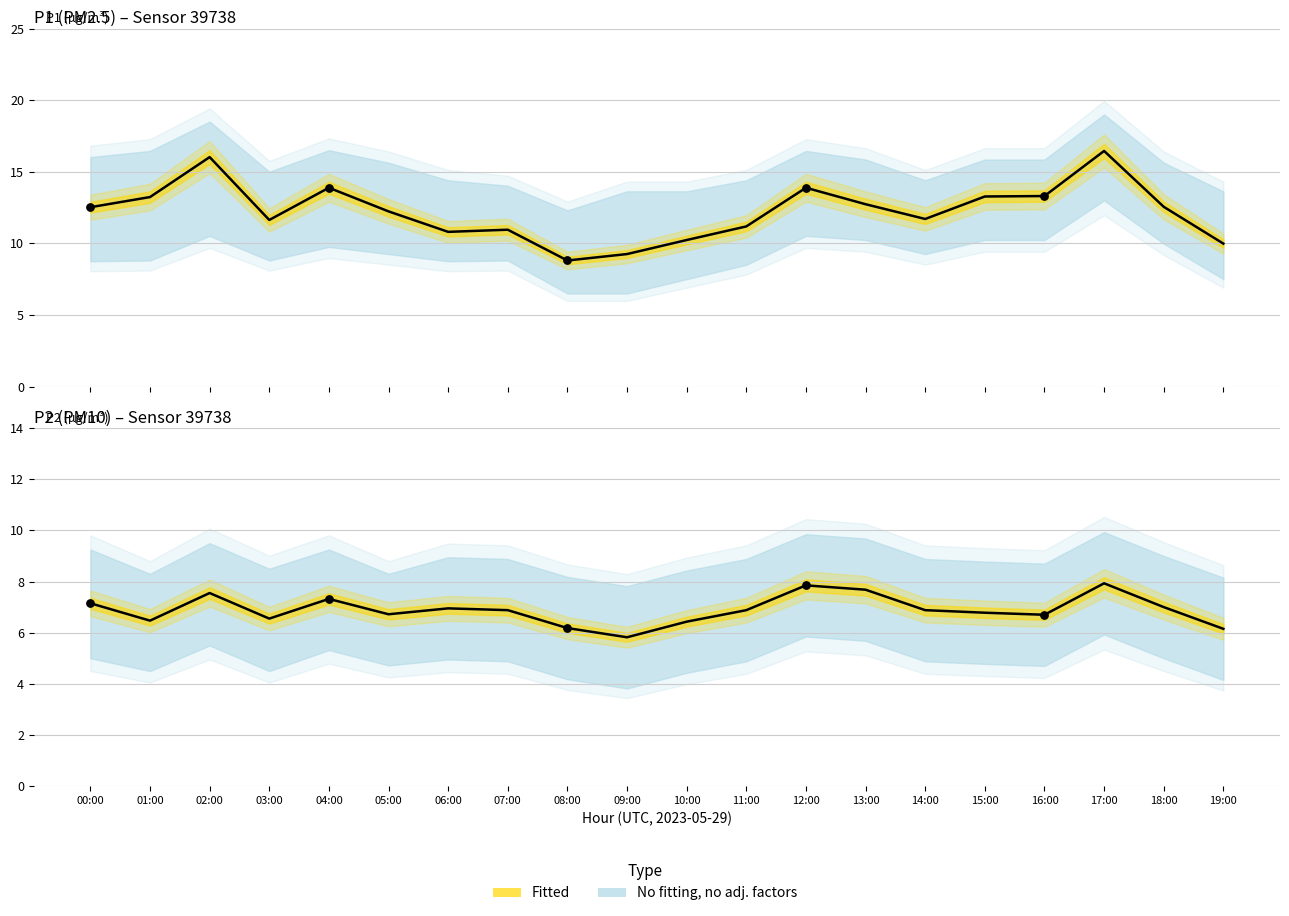

Is the value of P1 (observed) at 19:00 greater than the value of P2 (observed) at 10:00?

Yes